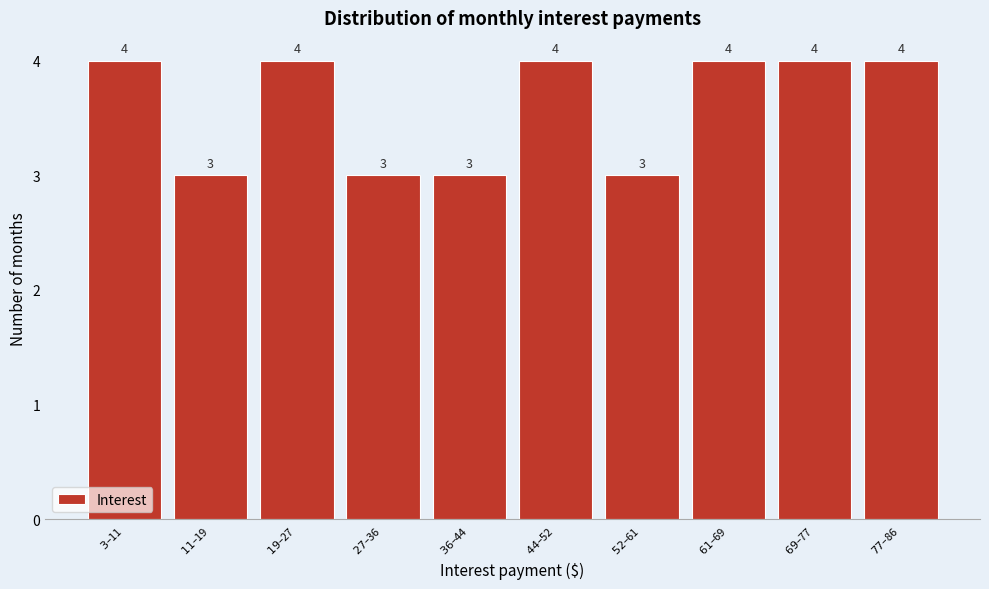

Reading left to right, transcribe all the data shown in this chart.

4	3	4	3	3	4	3	4	4	4